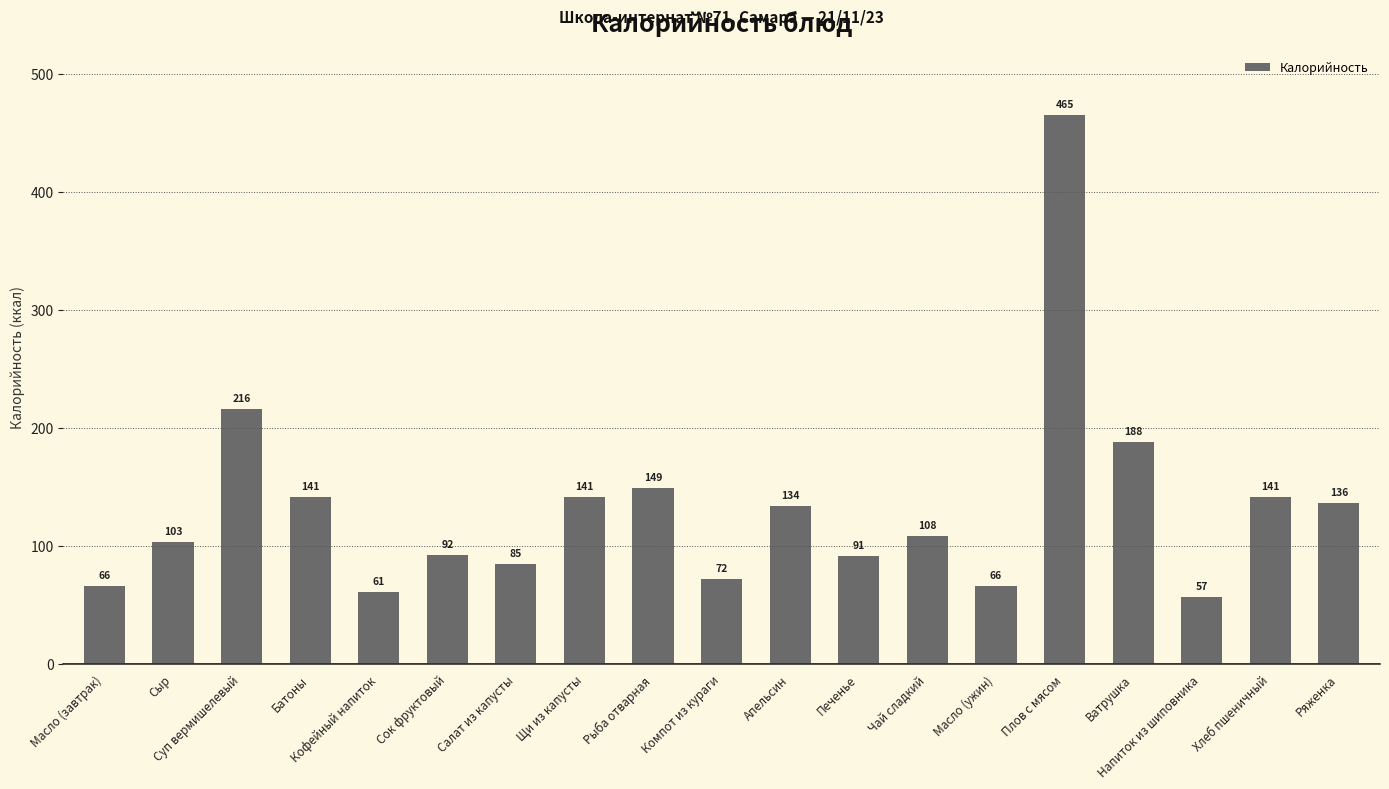

What is the value of the 11th bar from the left?

134.0